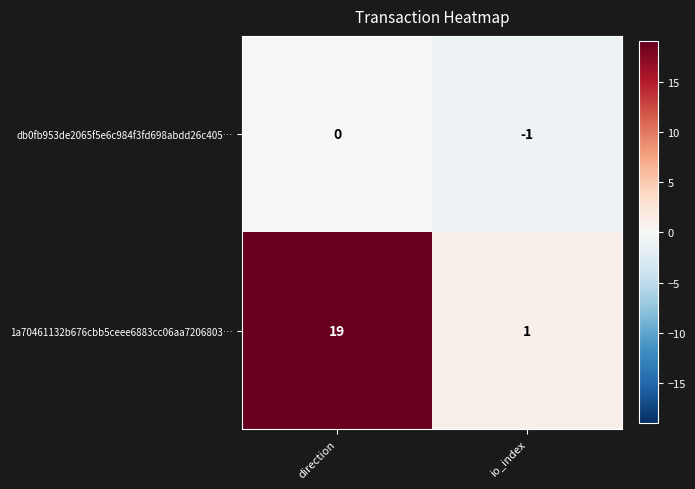

What is the approximate value of 1a70461132b676cbb5ceee6883cc06aa7206803… at direction?

19